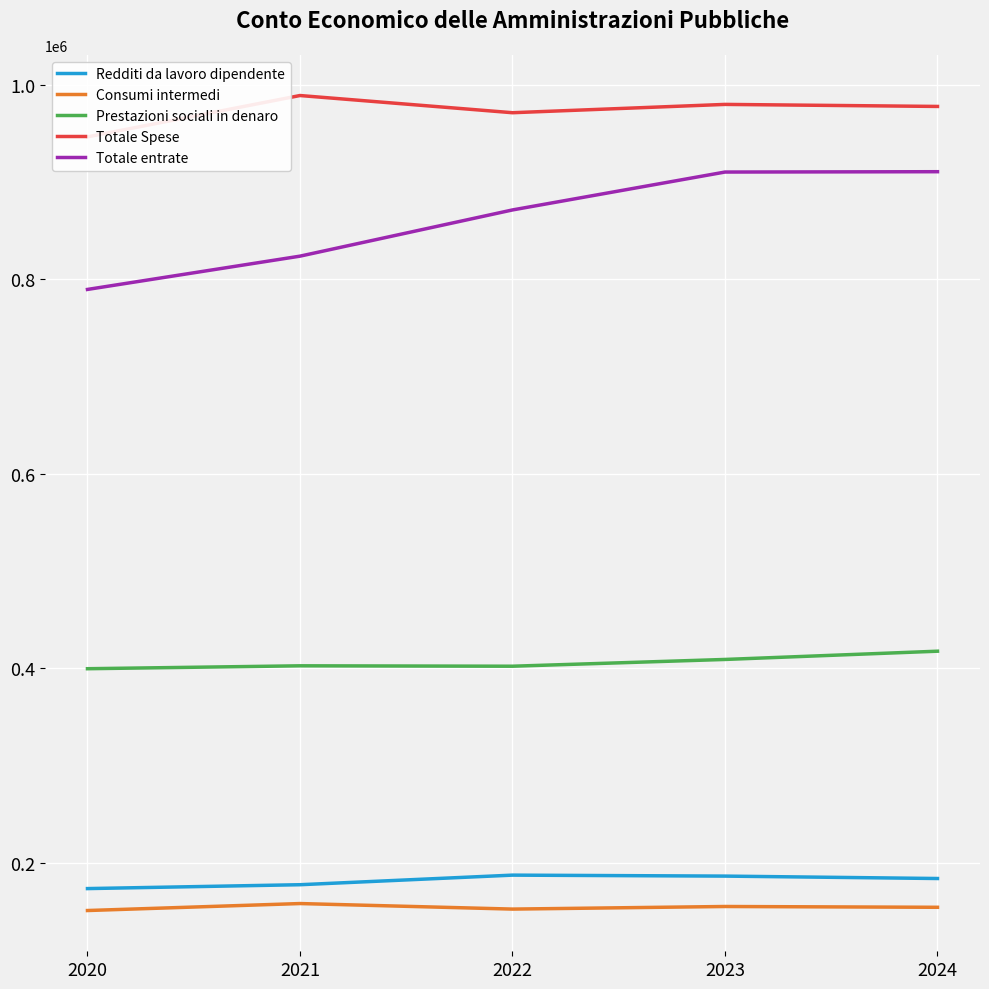

What is the smallest value displayed?

150800